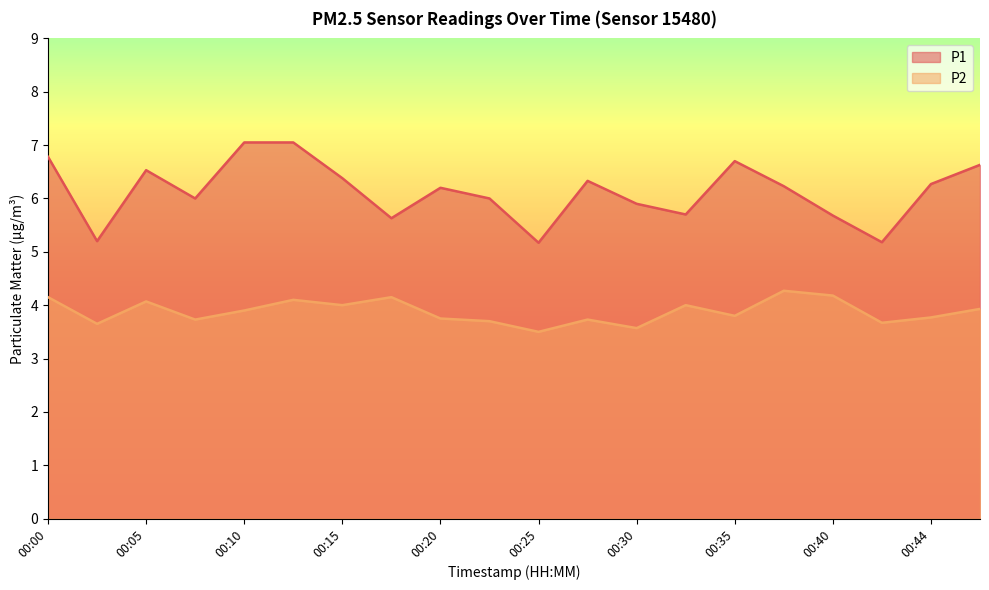

What is the spread (max minus min) of values at 00:15?

2.4